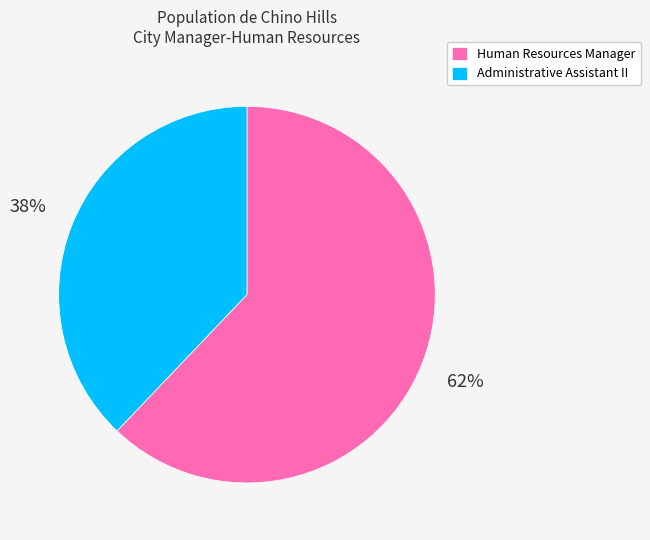

What is the ratio of the value at Administrative Assistant II to the value at Human Resources Manager?

0.6